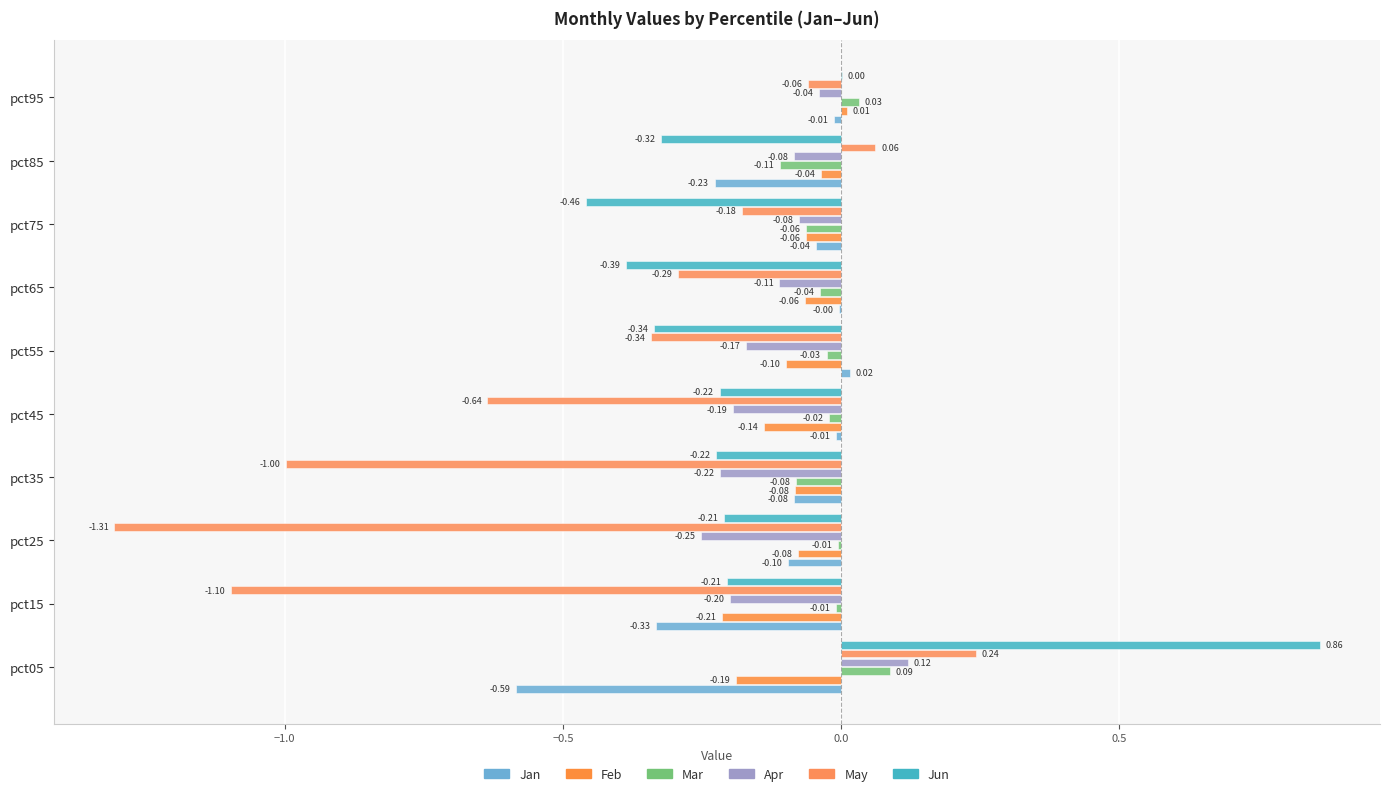

Reading right to left, list all the values displayed in this chart.

Jan: -0.0	-0.2	-0.0	-0.0	0.0	-0.0	-0.1	-0.1	-0.3	-0.6
Feb: 0.0	-0.0	-0.1	-0.1	-0.1	-0.1	-0.1	-0.1	-0.2	-0.2
Mar: 0.0	-0.1	-0.1	-0.0	-0.0	-0.0	-0.1	-0.0	-0.0	0.1
Apr: -0.0	-0.1	-0.1	-0.1	-0.2	-0.2	-0.2	-0.3	-0.2	0.1
May: -0.1	0.1	-0.2	-0.3	-0.3	-0.6	-1.0	-1.3	-1.1	0.2
Jun: 0.0	-0.3	-0.5	-0.4	-0.3	-0.2	-0.2	-0.2	-0.2	0.9